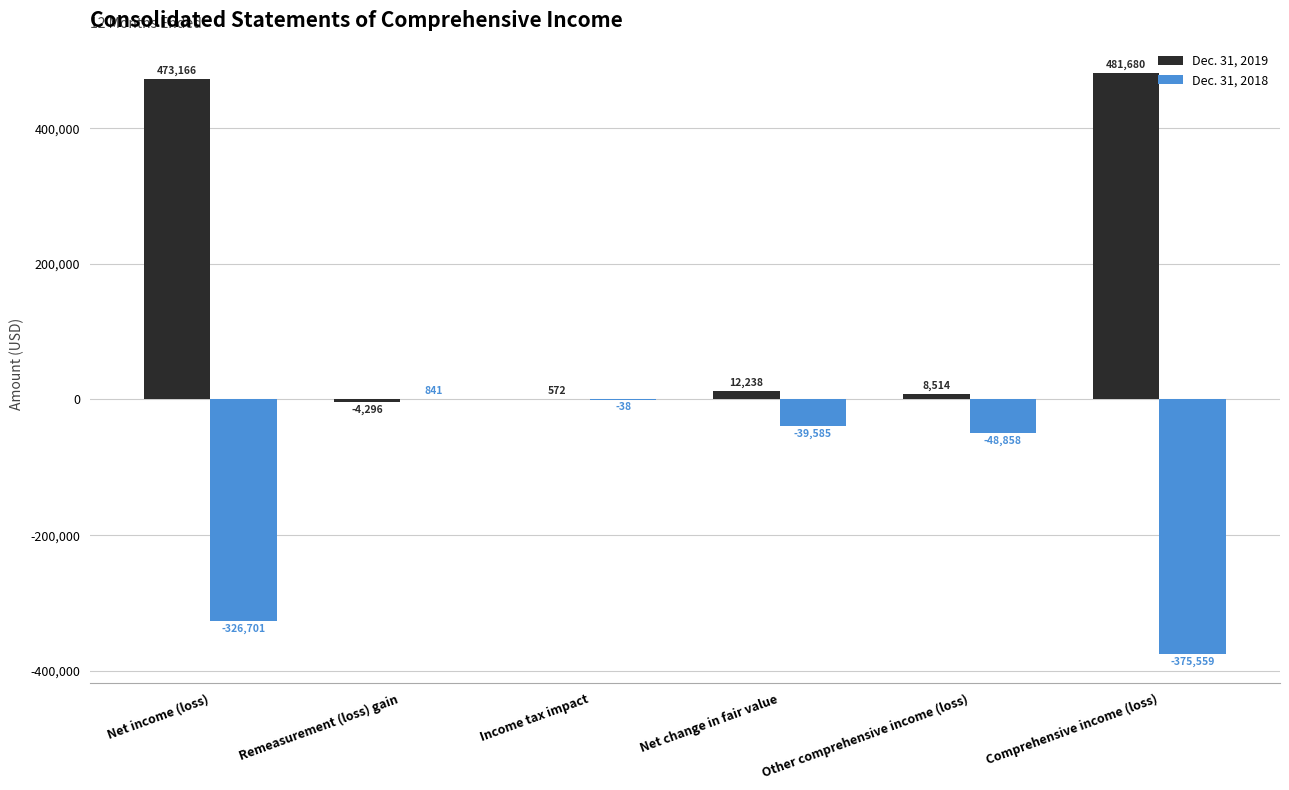

Which series has the largest total across all categories?

Dec. 31, 2019